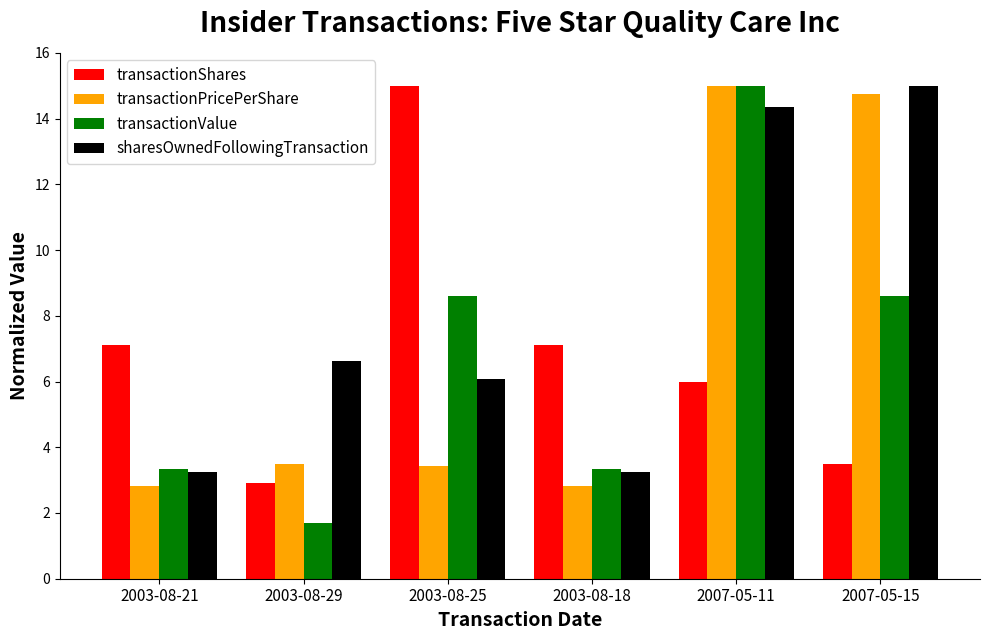

True or false: transactionShares has a value of 7.1 at 2003-08-18.

True